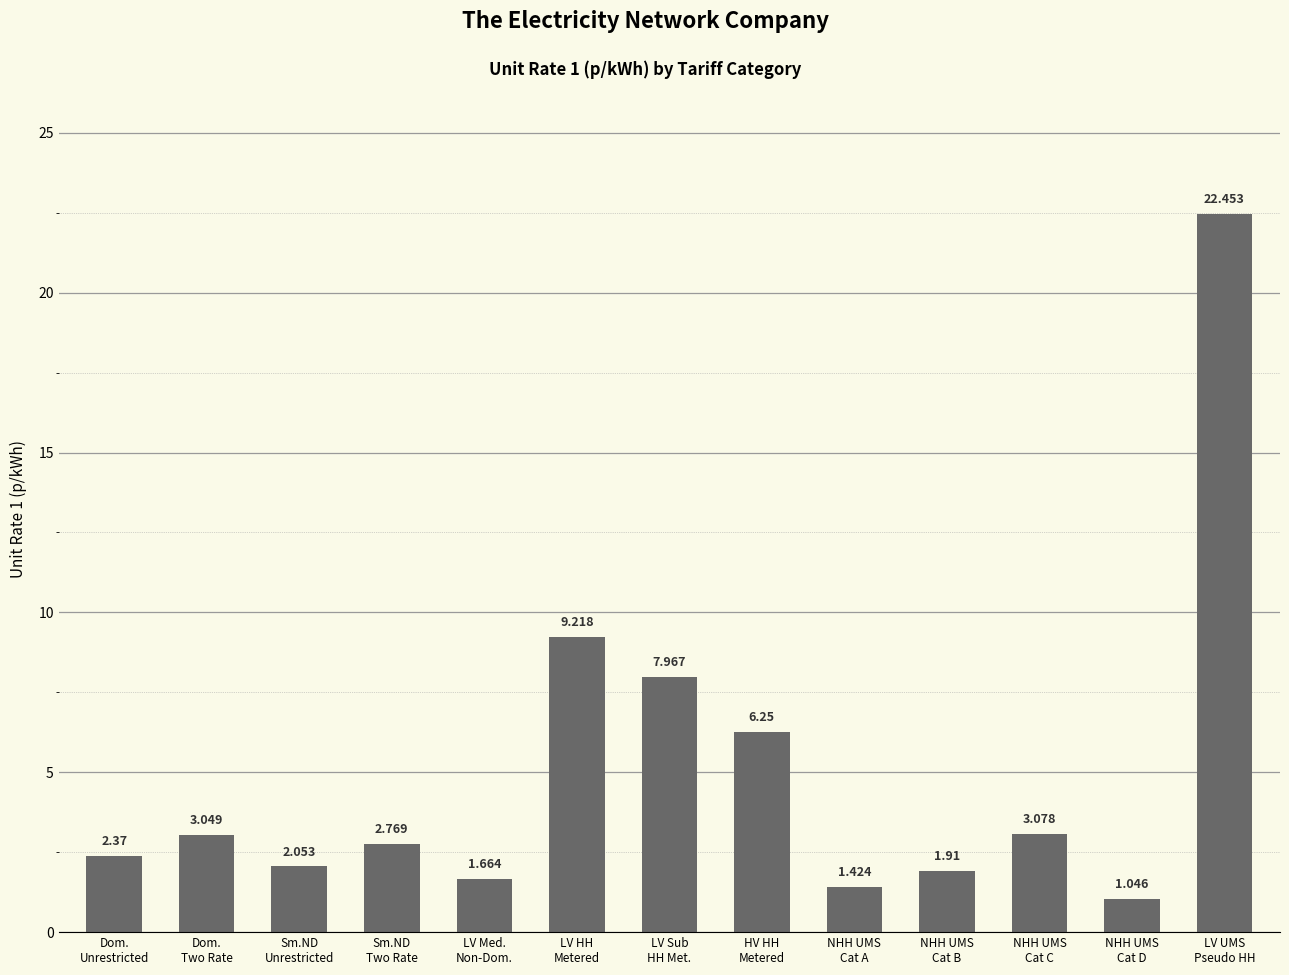

What is the difference between the maximum and minimum values?

21.4